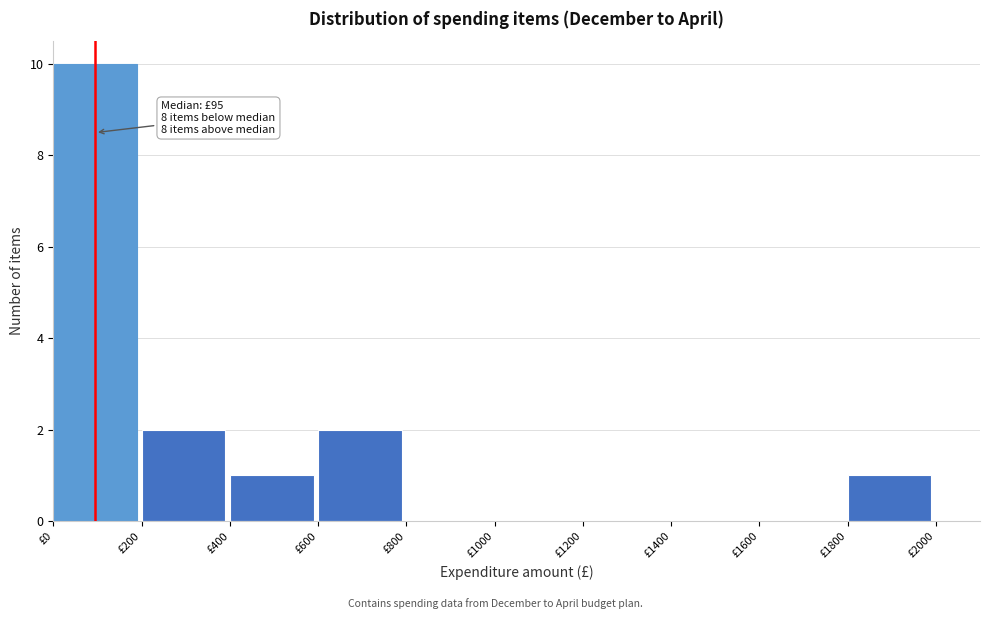

Which range on the x-axis has the tallest bar?

0 to 200